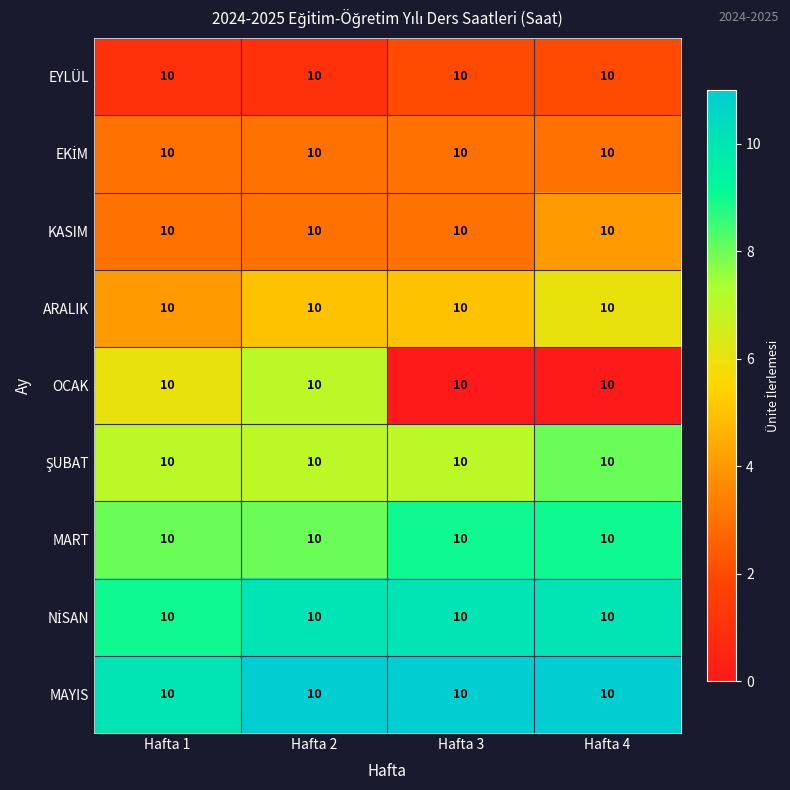

Where does the OCAK series first go above 6?

Hafta 2